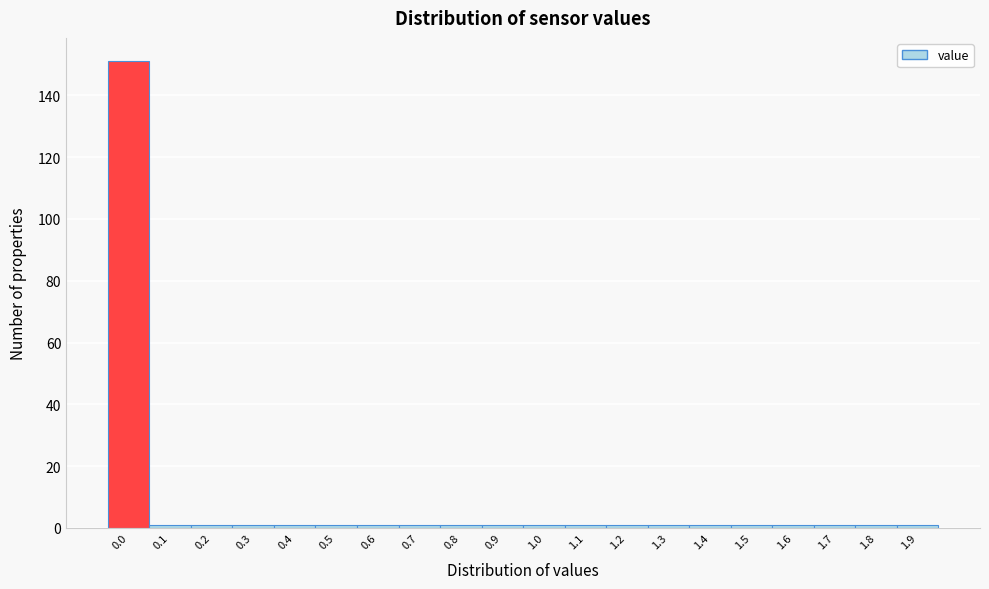

Reading left to right, transcribe all the data shown in this chart.

151	1	1	1	1	1	1	1	1	1	1	1	1	1	1	1	1	1	1	1